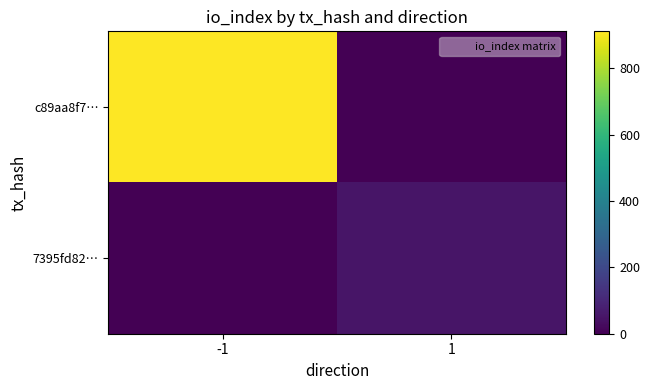

Which has a higher value, -1 or 1?

-1